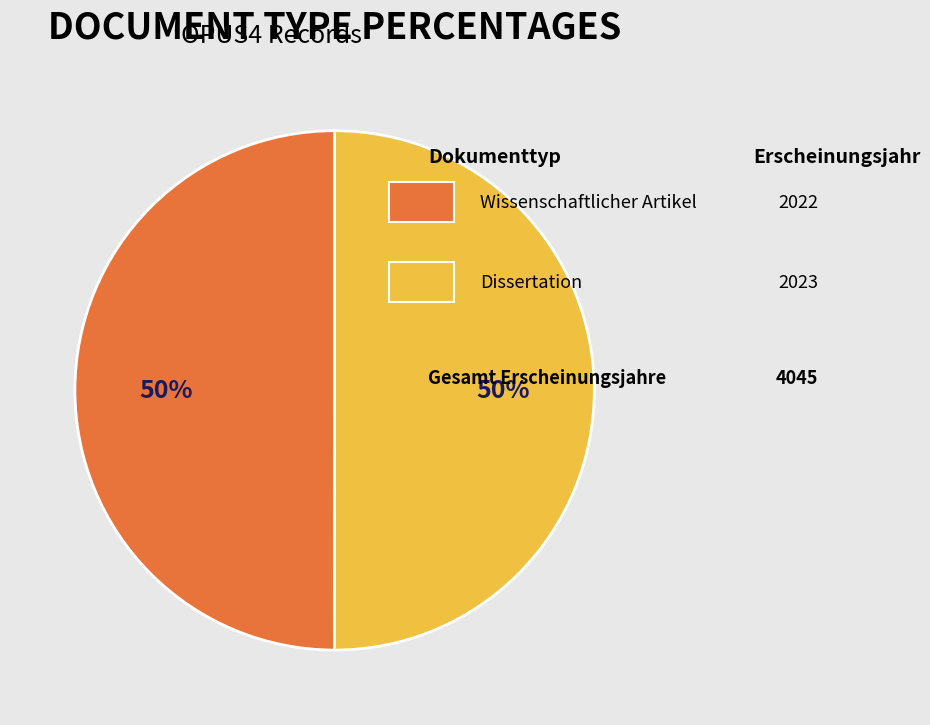

To the nearest percent, what is the average slice percentage?

50%